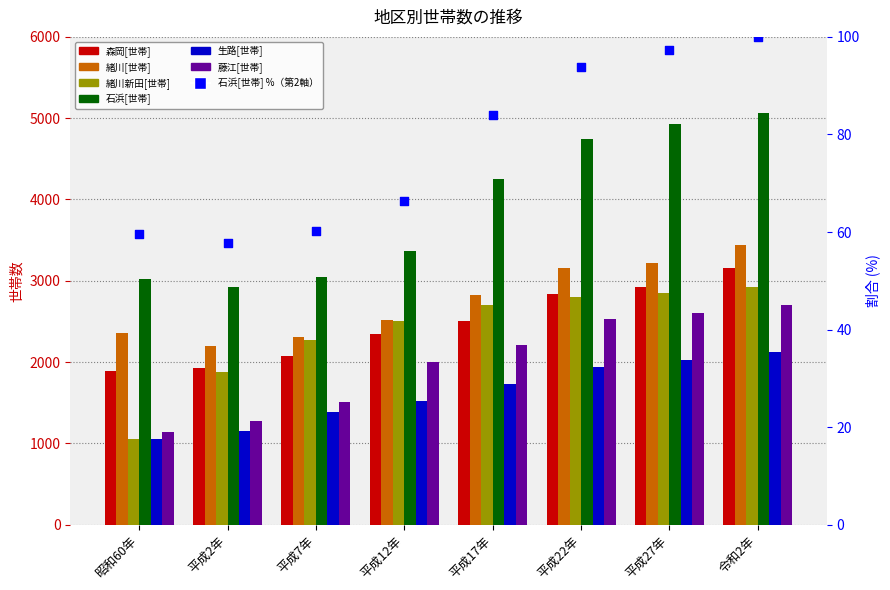

Which series has the widest spread of Y values?

石浜[世帯]